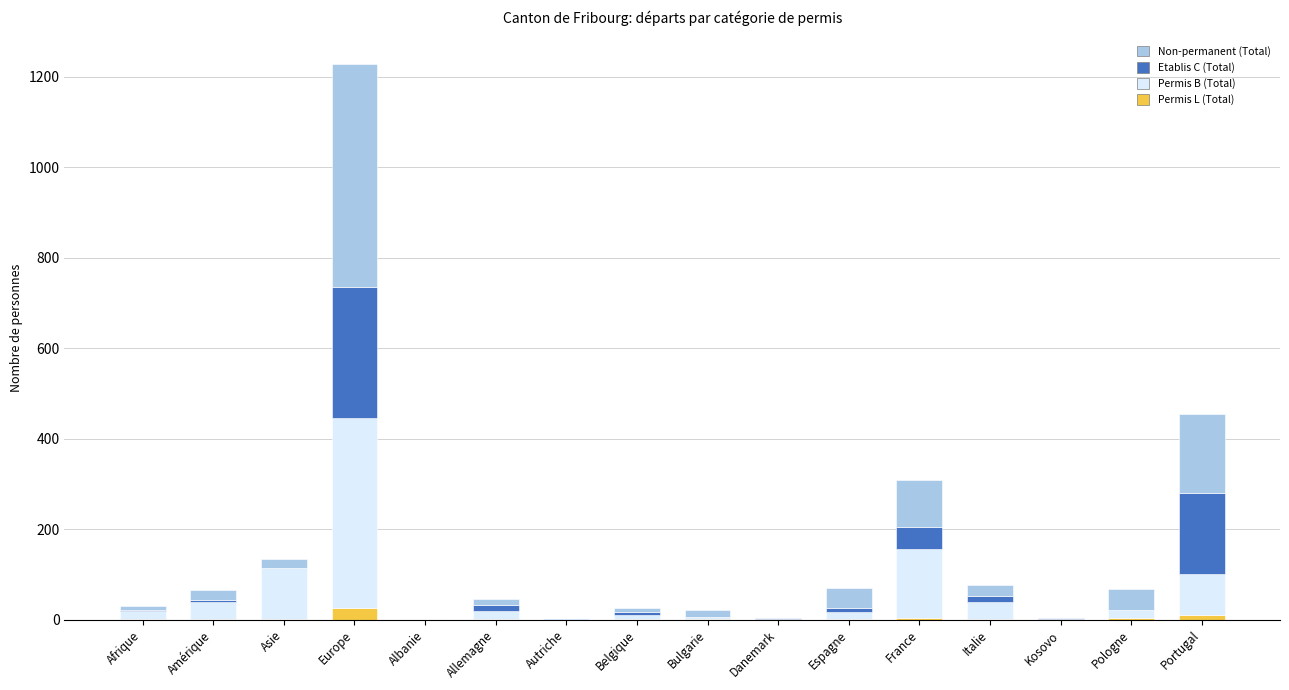

Does the chart contain stacked bars?

Yes